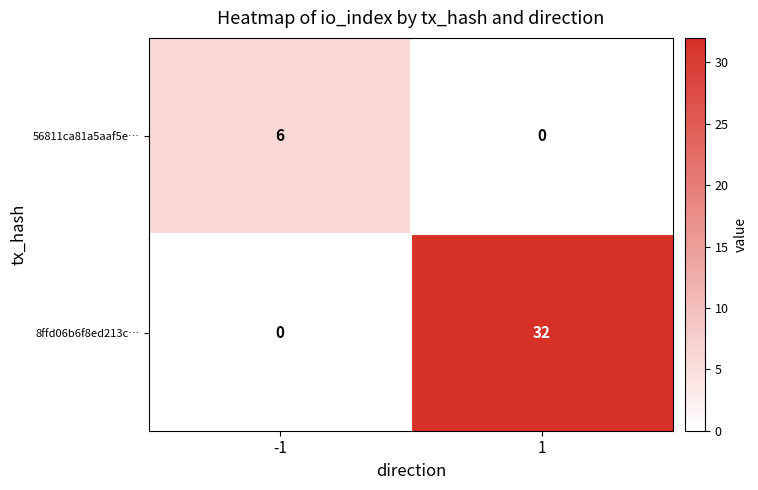

How many series are shown in this chart?

2